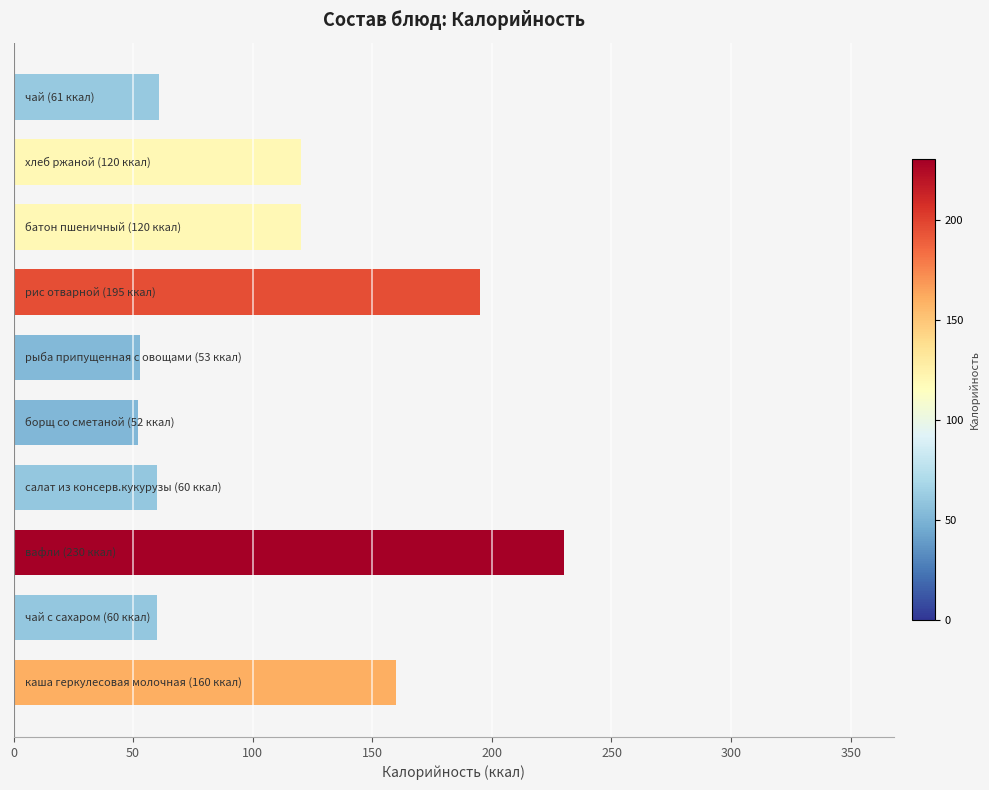

What is the maximum value shown in the chart?

230